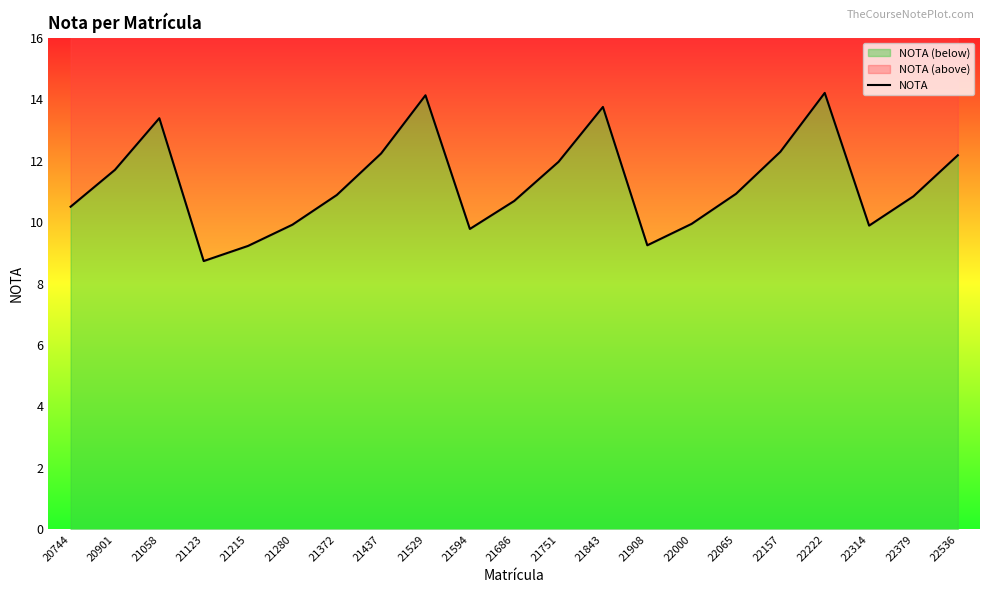

What is the value of the 4th point from the left?

8.7